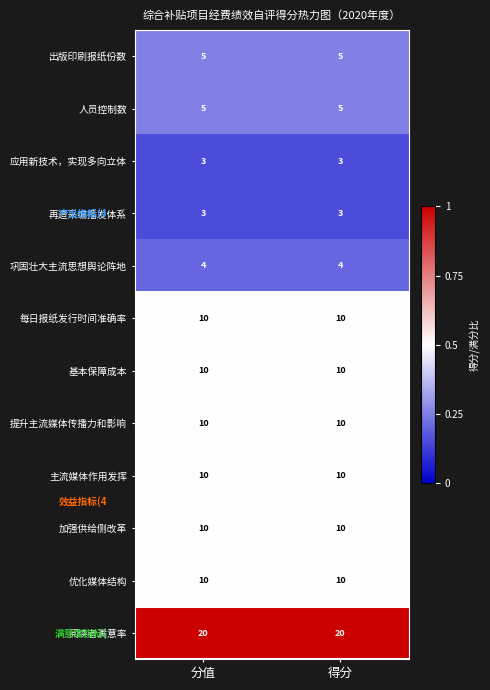

The value of 阅读者满意率 at 分值 is 33. True or false?

False